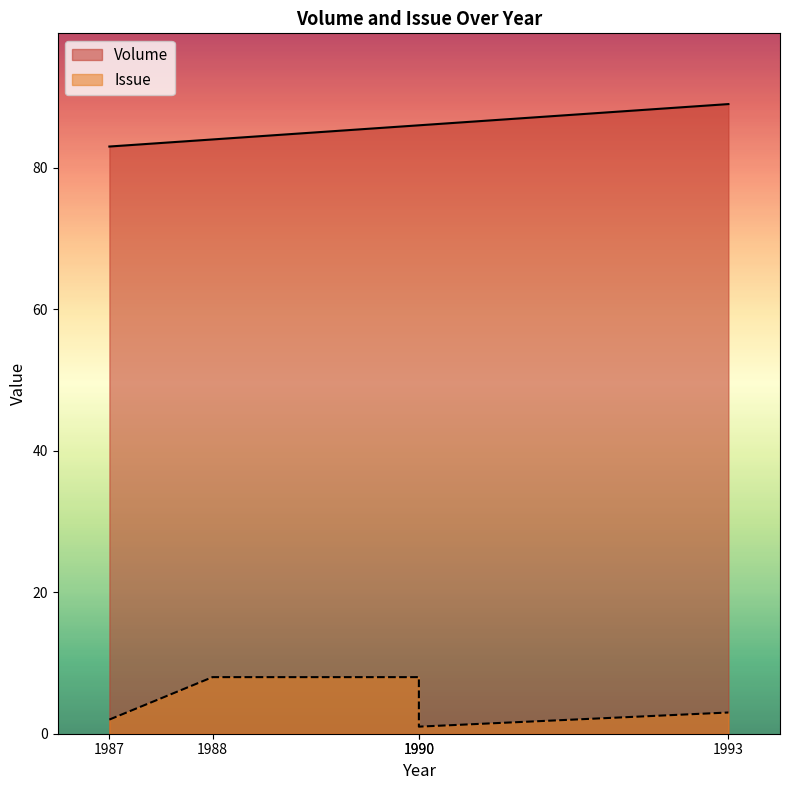

At 1988, list the series in order from smallest to largest.

Issue, Volume